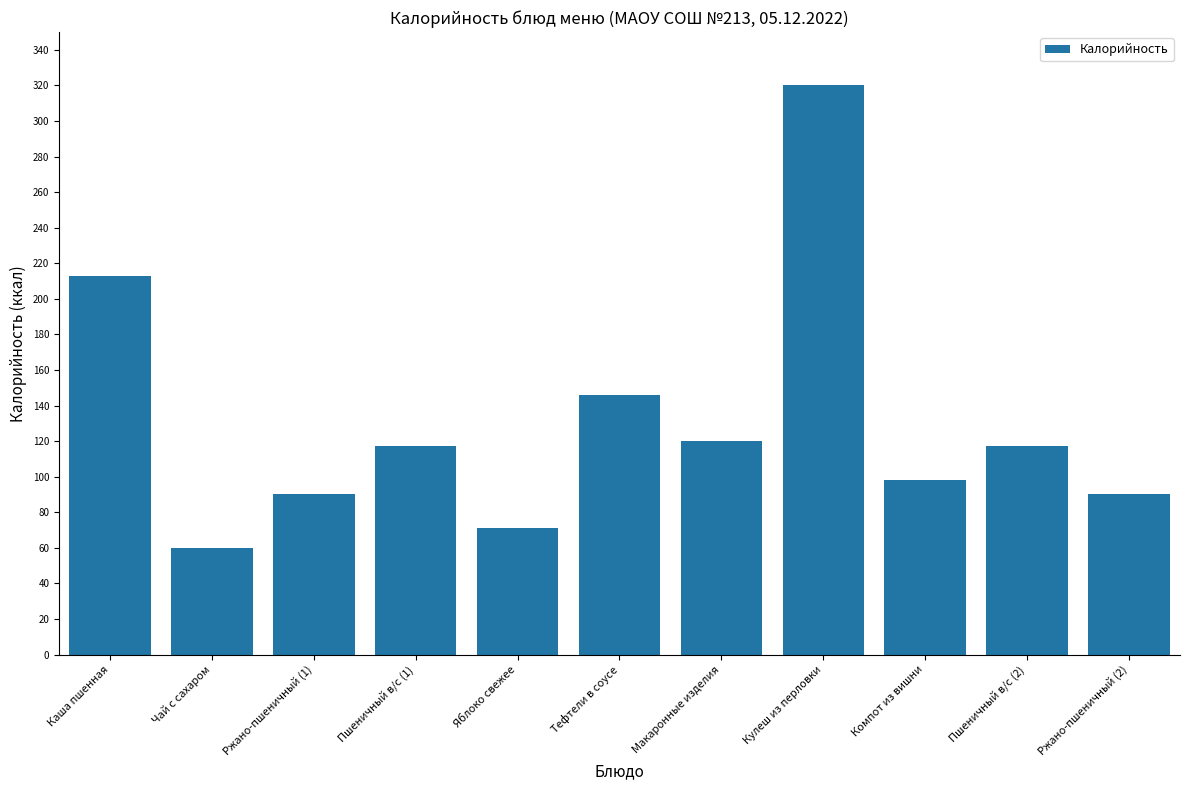

Which category has the highest value across all series?

Кулеш из перловки